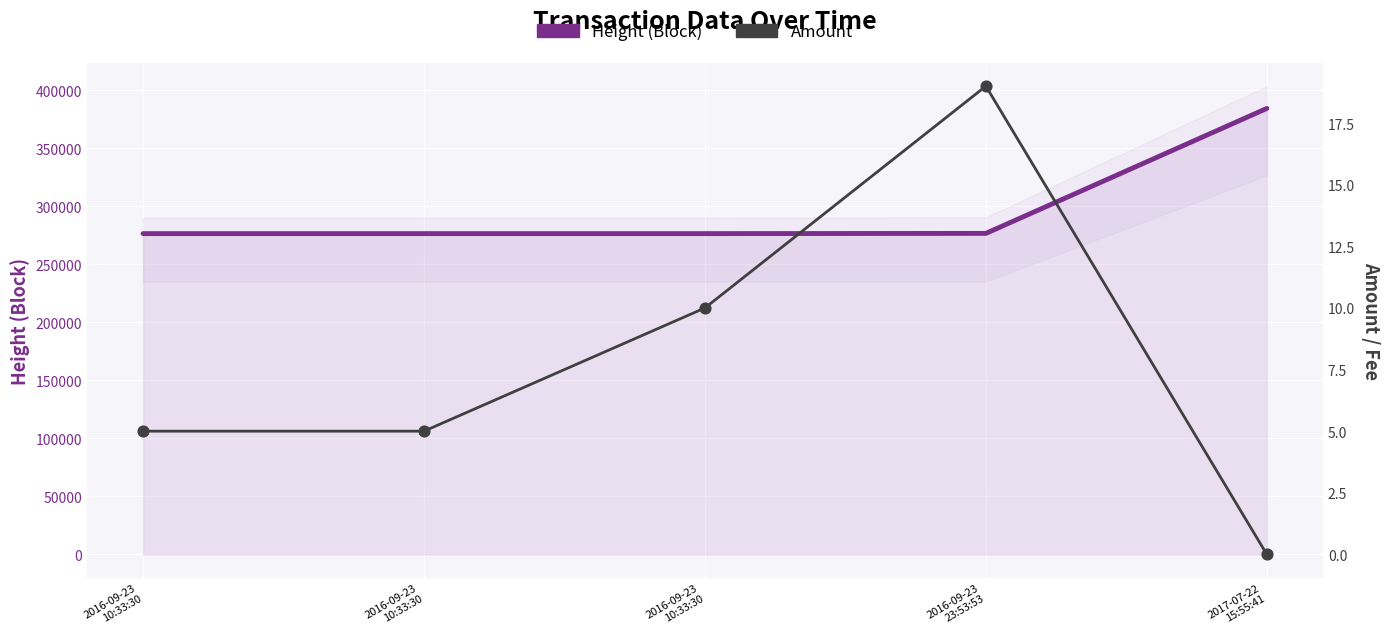

What are all the series names shown in the legend?

Height (Block), Amount